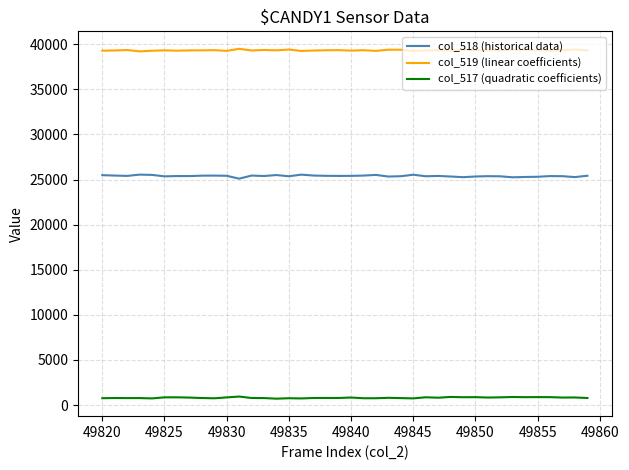

Does the chart have visible grid lines?

Yes